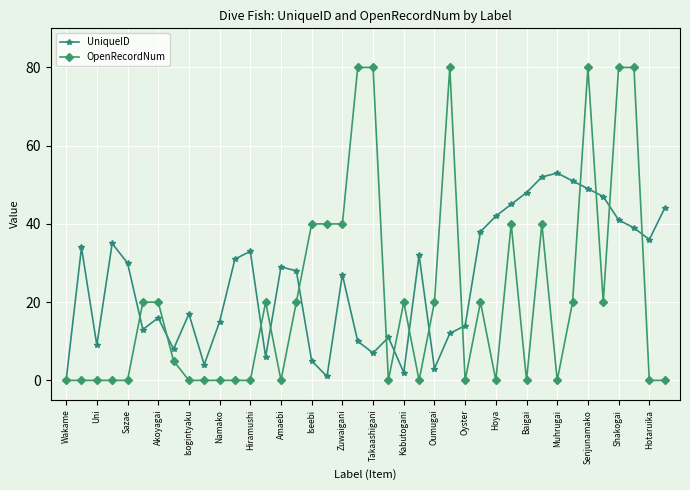

Count the number of data series in this chart.

2